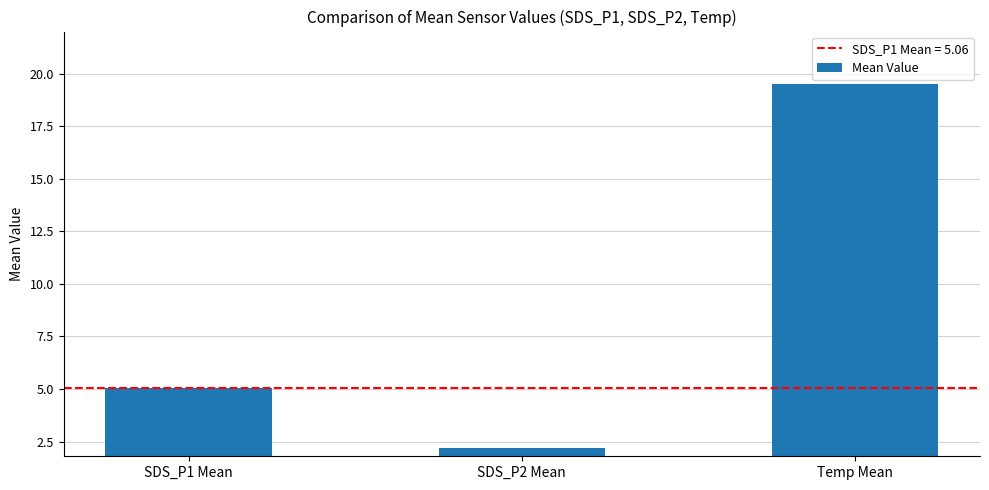

How many bars are there in total?

3